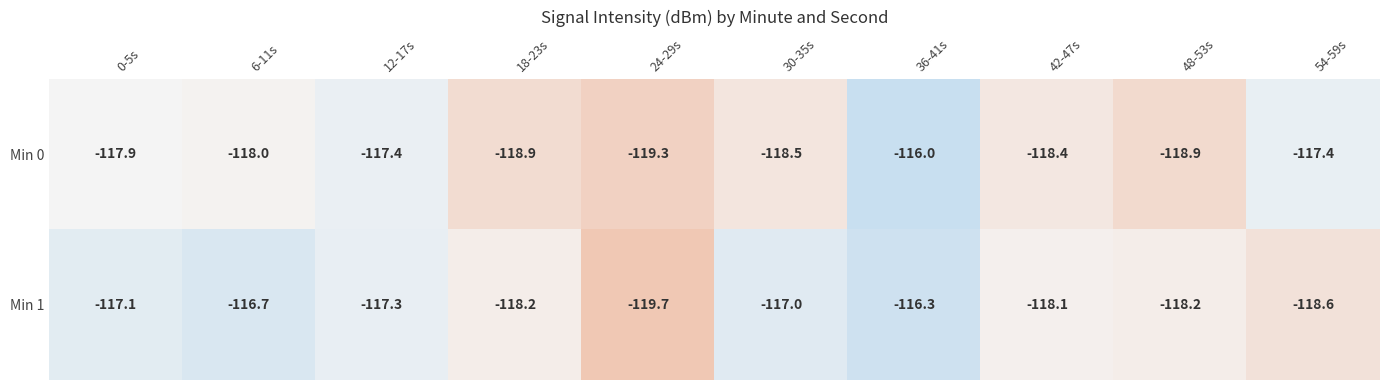

What is the sum of all Min 1 values?

-1177.2